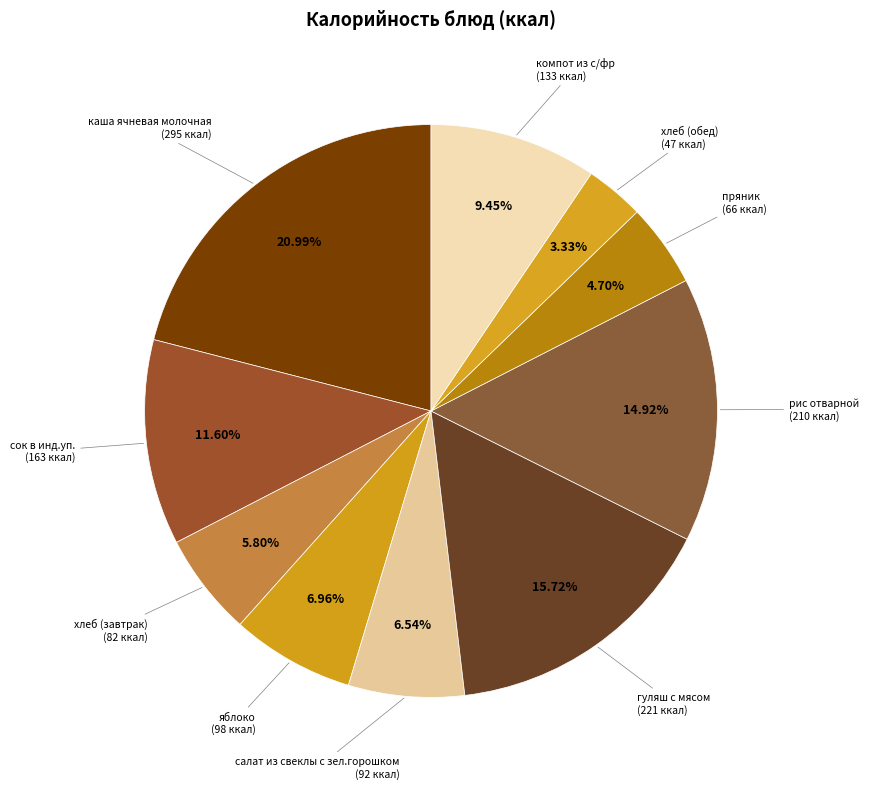

How many slices are in this pie chart?

10